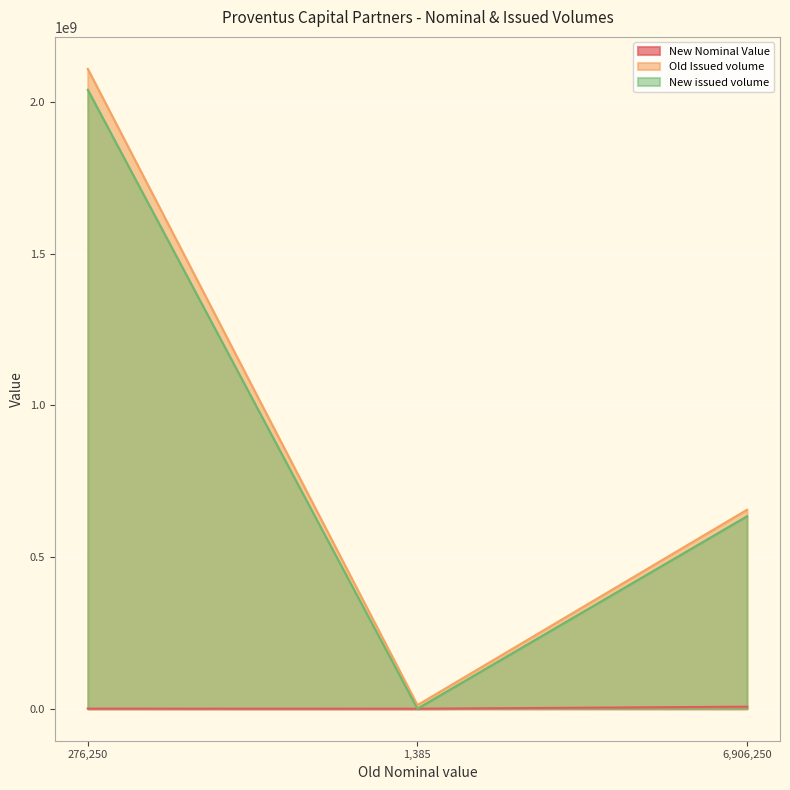

At which label does New issued volume reach its minimum?

1,385